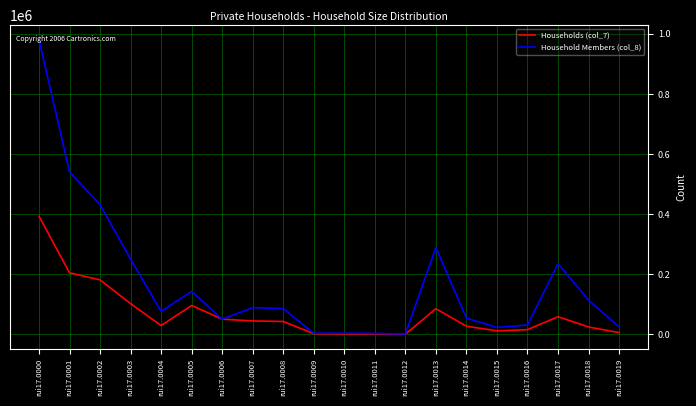

Rank the series by their average value, from highest to lowest.

Household Members (col_8), Households (col_7)